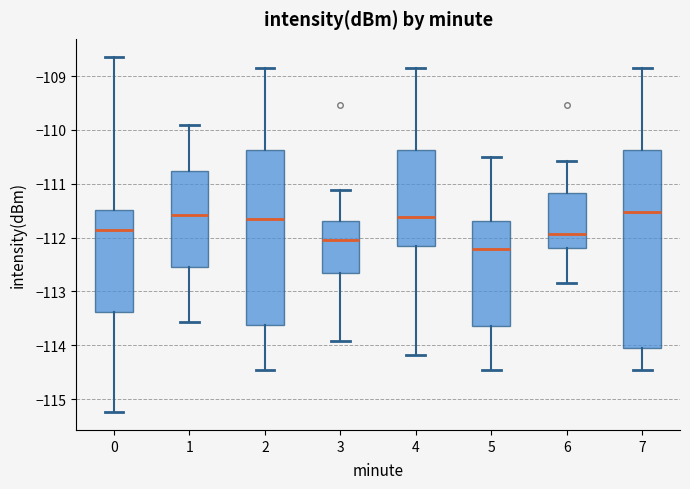

Where does the upper whisker of the box at x = 2 end on the y-axis? The values are not printed on the chart, so give them approximately, as read against the axis.

-108.8